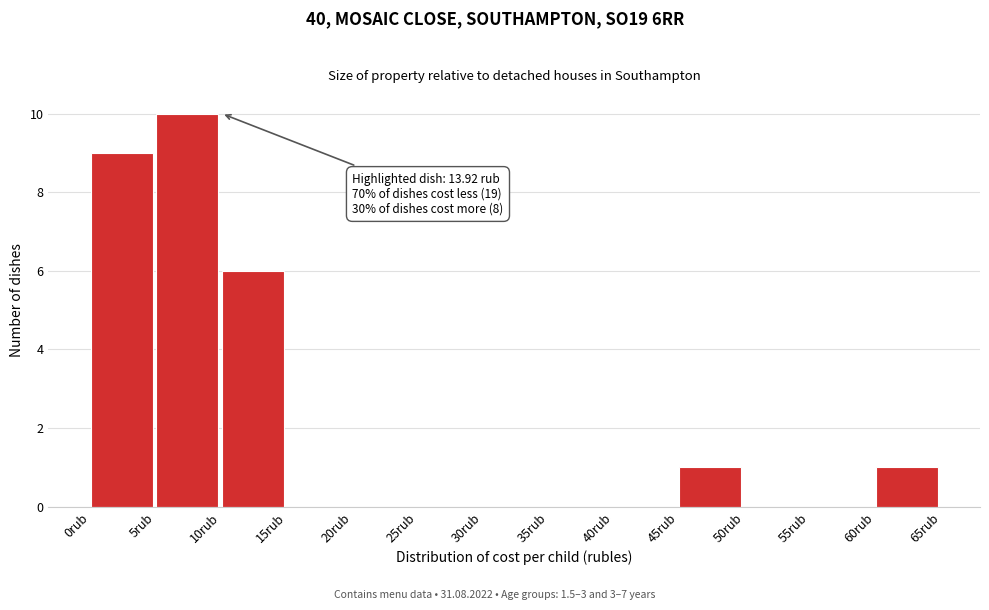

Over which range of the x-axis is the bar tallest?

5 to 10